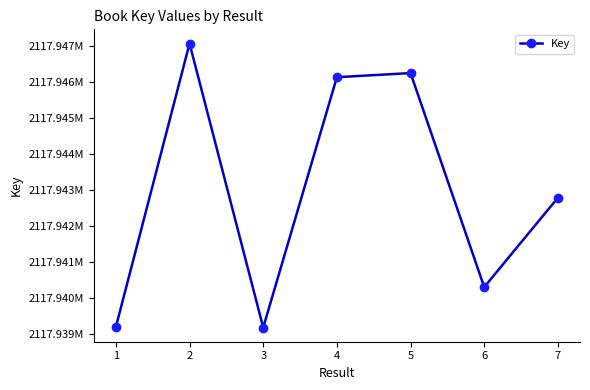

Reading right to left, extract all data points from this chart.

7=2117942785	6=2117940311	5=2117946237	4=2117946123	3=2117939191	2=2117947055	1=2117939206